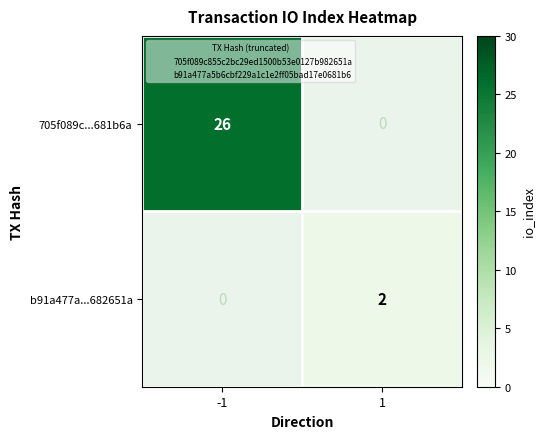

Which has a higher value, 1 or -1?

-1